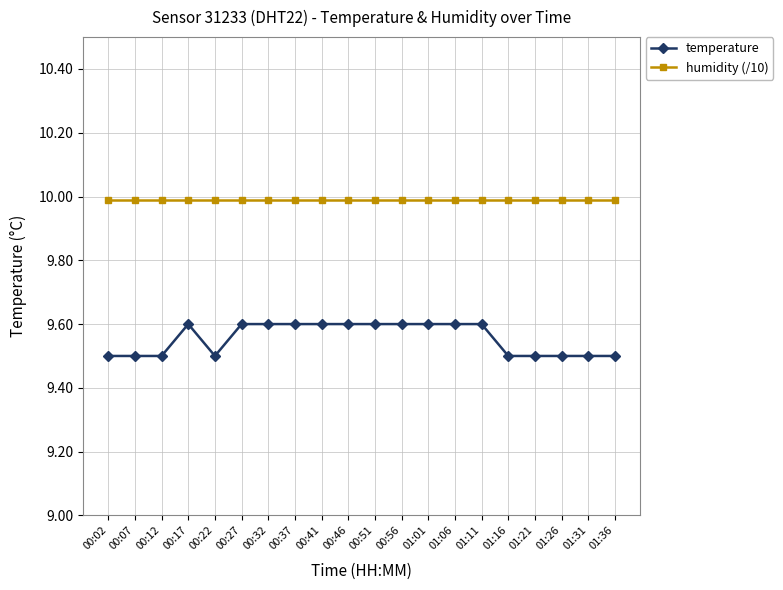

Rank the series by their maximum value, from highest to lowest.

humidity (/10), temperature